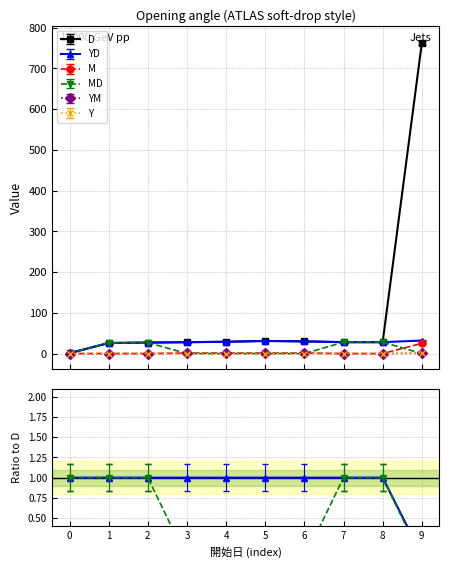

What is the average value of the M series?

2.9